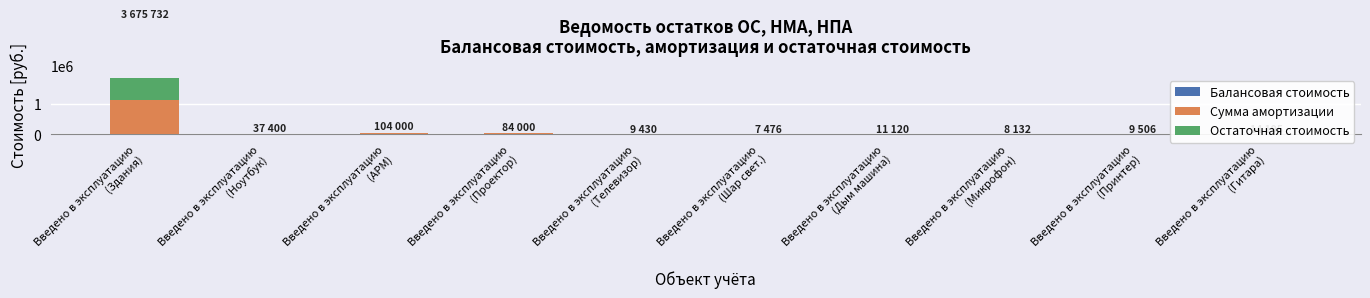

Which has a higher value, Введено в эксплуатацию
(Принтер) or Введено в эксплуатацию
(Здания)?

Введено в эксплуатацию
(Здания)